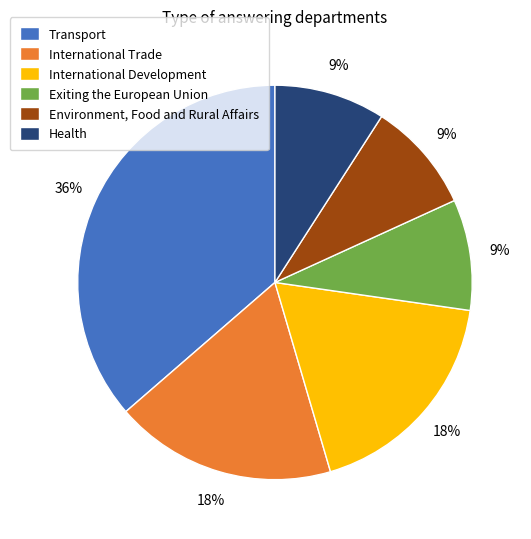

To the nearest percent, what portion does International Development represent?

18%